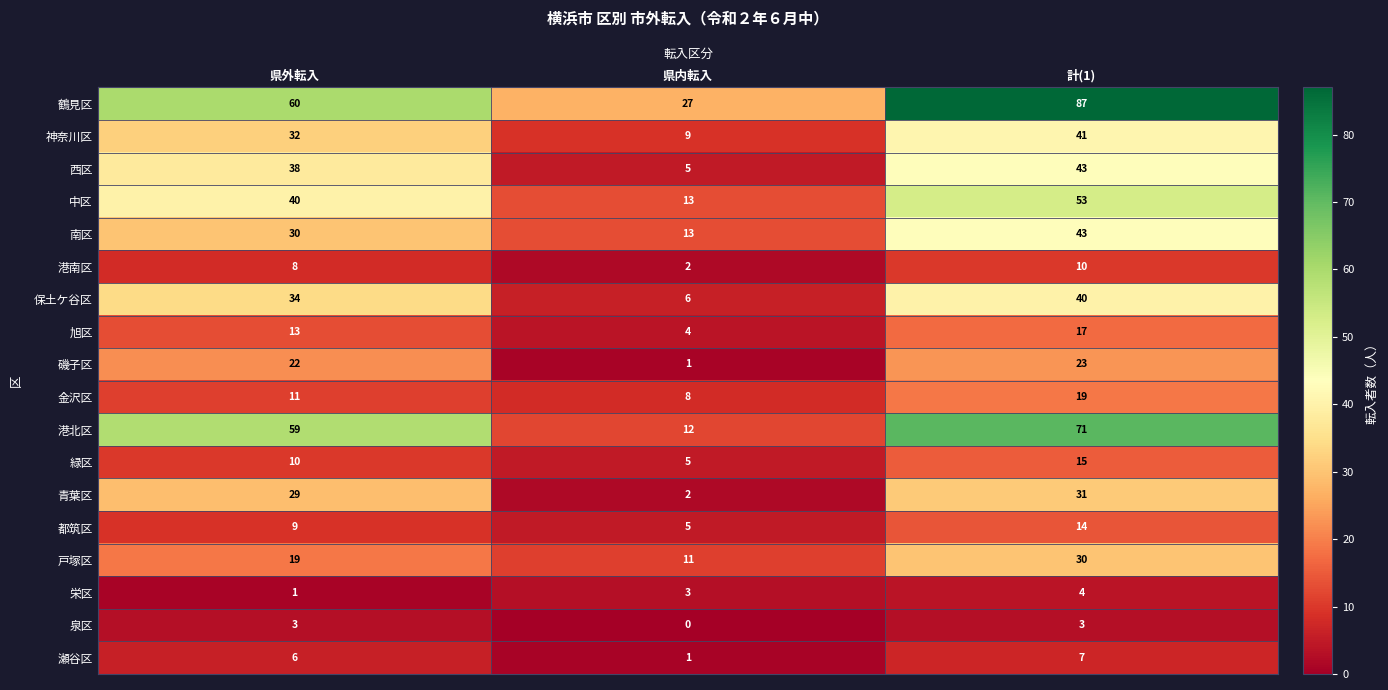

Count the 中区 values in the range 13 to 53.

3